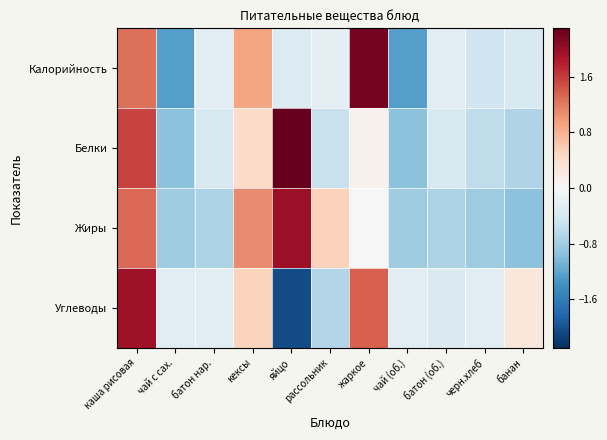

Which has a higher value, яйцо or чай (об.)?

яйцо